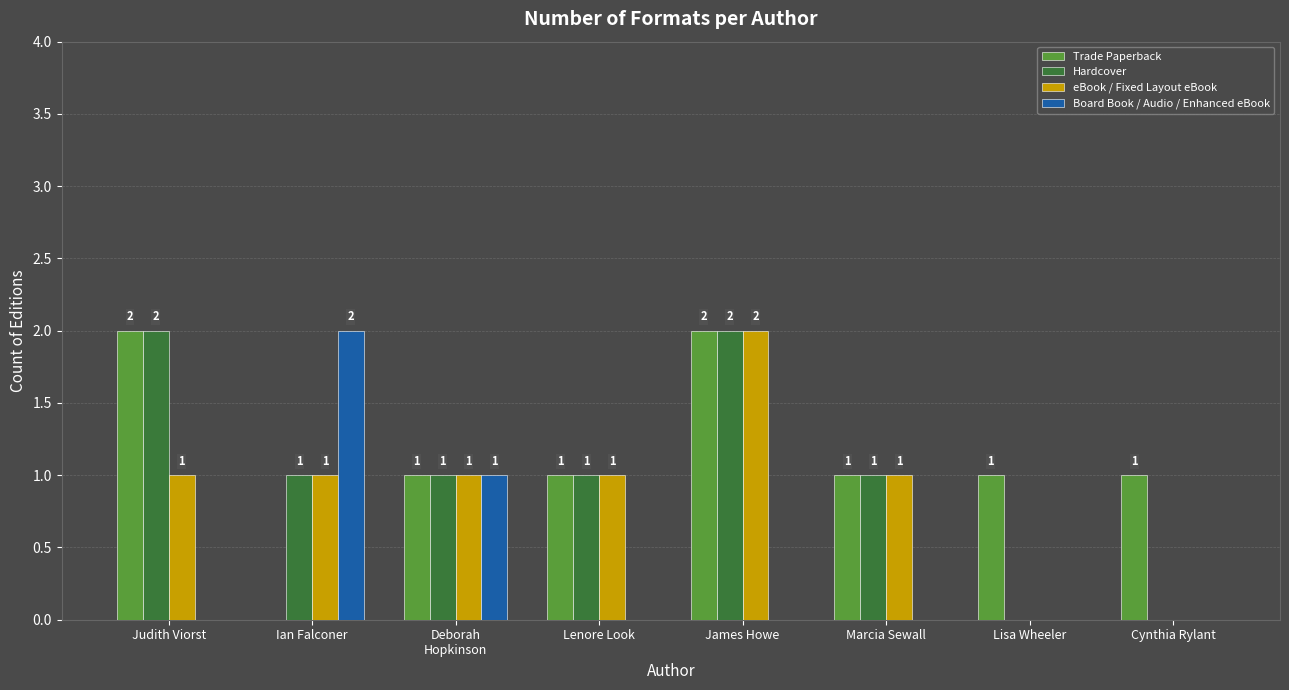

Where does the Hardcover series first go above 1?

Judith Viorst